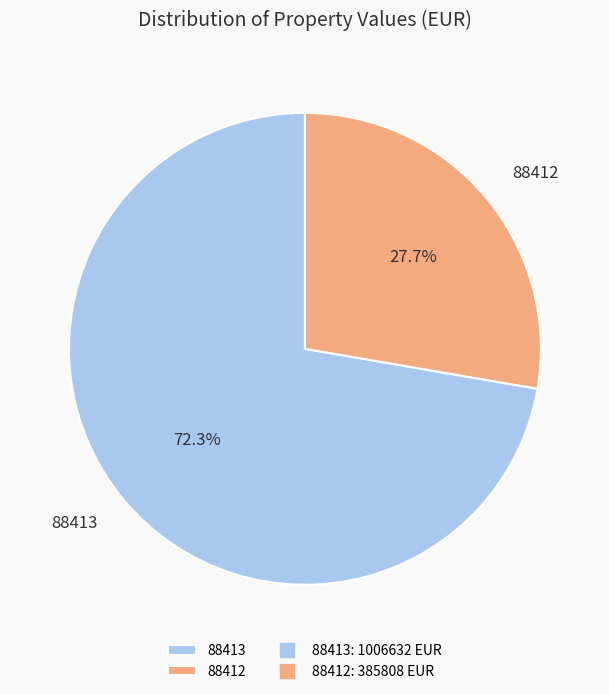

Is it true that 88413 is 72% of the pie?

True